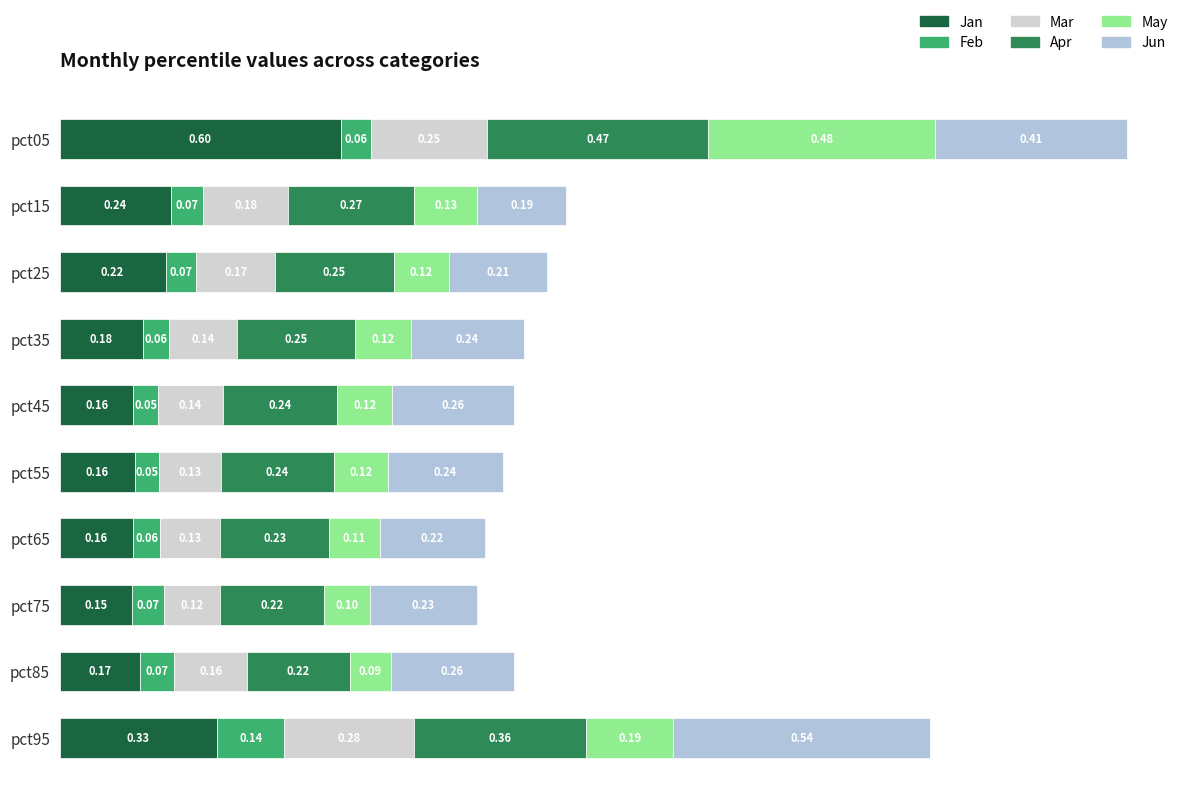

What are all the series names shown in the legend?

Jan, Feb, Mar, Apr, May, Jun